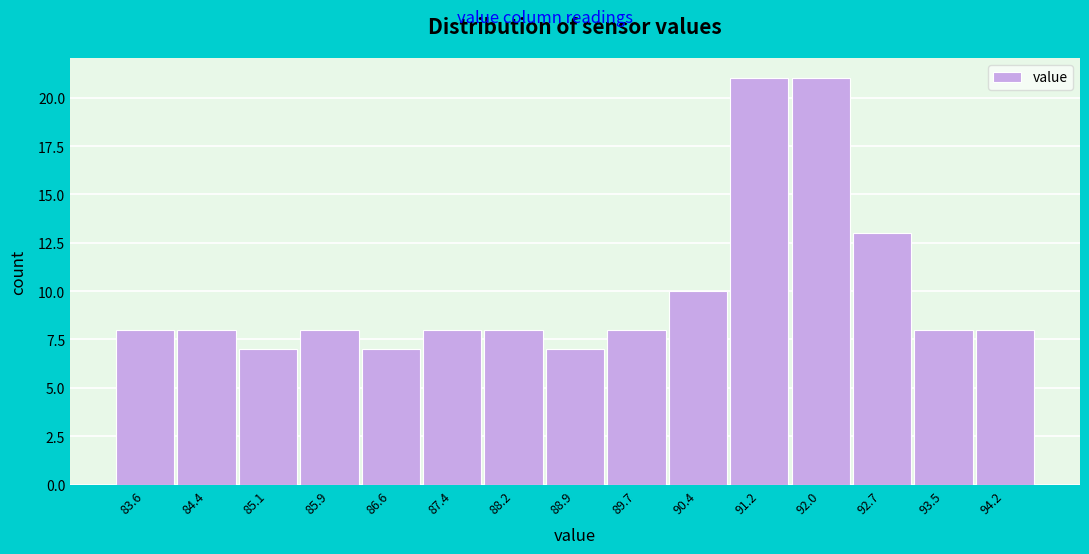

Reading left to right, list all the values displayed in this chart.

83.6=8	84.4=8	85.1=7	85.9=8	86.6=7	87.4=8	88.2=8	88.9=7	89.7=8	90.4=10	91.2=21	92.0=21	92.7=13	93.5=8	94.2=8